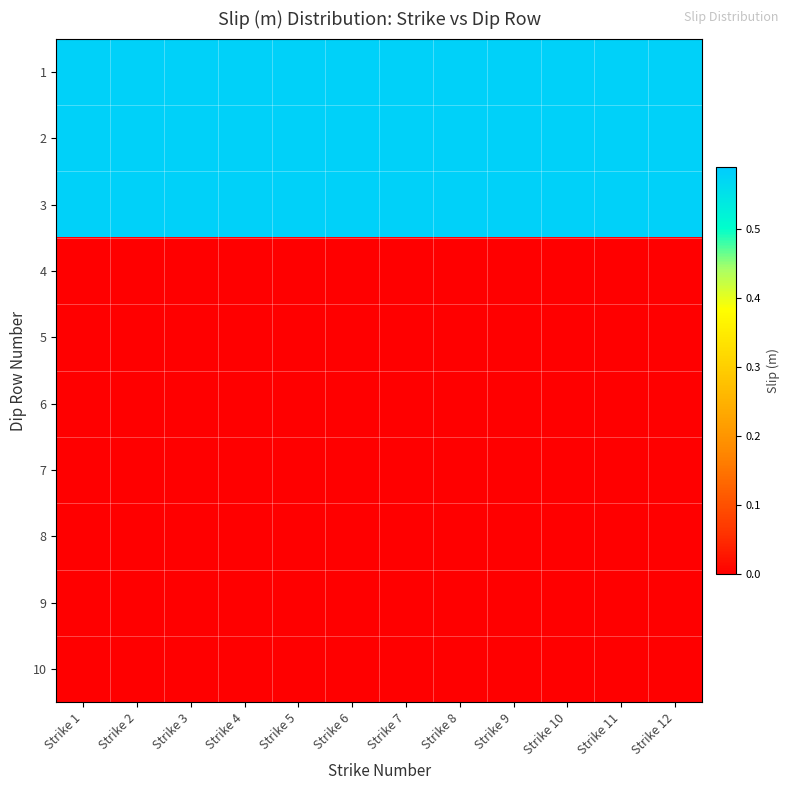

Reading right to left, extract all data points from this chart.

1: Strike 12=0.6	Strike 11=0.6	Strike 10=0.6	Strike 9=0.6	Strike 8=0.6	Strike 7=0.6	Strike 6=0.6	Strike 5=0.6	Strike 4=0.6	Strike 3=0.6	Strike 2=0.6	Strike 1=0.6
2: Strike 12=0.6	Strike 11=0.6	Strike 10=0.6	Strike 9=0.6	Strike 8=0.6	Strike 7=0.6	Strike 6=0.6	Strike 5=0.6	Strike 4=0.6	Strike 3=0.6	Strike 2=0.6	Strike 1=0.6
3: Strike 12=0.6	Strike 11=0.6	Strike 10=0.6	Strike 9=0.6	Strike 8=0.6	Strike 7=0.6	Strike 6=0.6	Strike 5=0.6	Strike 4=0.6	Strike 3=0.6	Strike 2=0.6	Strike 1=0.6
4: Strike 12=0.0	Strike 11=0.0	Strike 10=0.0	Strike 9=0.0	Strike 8=0.0	Strike 7=0.0	Strike 6=0.0	Strike 5=0.0	Strike 4=0.0	Strike 3=0.0	Strike 2=0.0	Strike 1=0.0
5: Strike 12=0.0	Strike 11=0.0	Strike 10=0.0	Strike 9=0.0	Strike 8=0.0	Strike 7=0.0	Strike 6=0.0	Strike 5=0.0	Strike 4=0.0	Strike 3=0.0	Strike 2=0.0	Strike 1=0.0
6: Strike 12=0.0	Strike 11=0.0	Strike 10=0.0	Strike 9=0.0	Strike 8=0.0	Strike 7=0.0	Strike 6=0.0	Strike 5=0.0	Strike 4=0.0	Strike 3=0.0	Strike 2=0.0	Strike 1=0.0
7: Strike 12=0.0	Strike 11=0.0	Strike 10=0.0	Strike 9=0.0	Strike 8=0.0	Strike 7=0.0	Strike 6=0.0	Strike 5=0.0	Strike 4=0.0	Strike 3=0.0	Strike 2=0.0	Strike 1=0.0
8: Strike 12=0.0	Strike 11=0.0	Strike 10=0.0	Strike 9=0.0	Strike 8=0.0	Strike 7=0.0	Strike 6=0.0	Strike 5=0.0	Strike 4=0.0	Strike 3=0.0	Strike 2=0.0	Strike 1=0.0
9: Strike 12=0.0	Strike 11=0.0	Strike 10=0.0	Strike 9=0.0	Strike 8=0.0	Strike 7=0.0	Strike 6=0.0	Strike 5=0.0	Strike 4=0.0	Strike 3=0.0	Strike 2=0.0	Strike 1=0.0
10: Strike 12=0.0	Strike 11=0.0	Strike 10=0.0	Strike 9=0.0	Strike 8=0.0	Strike 7=0.0	Strike 6=0.0	Strike 5=0.0	Strike 4=0.0	Strike 3=0.0	Strike 2=0.0	Strike 1=0.0